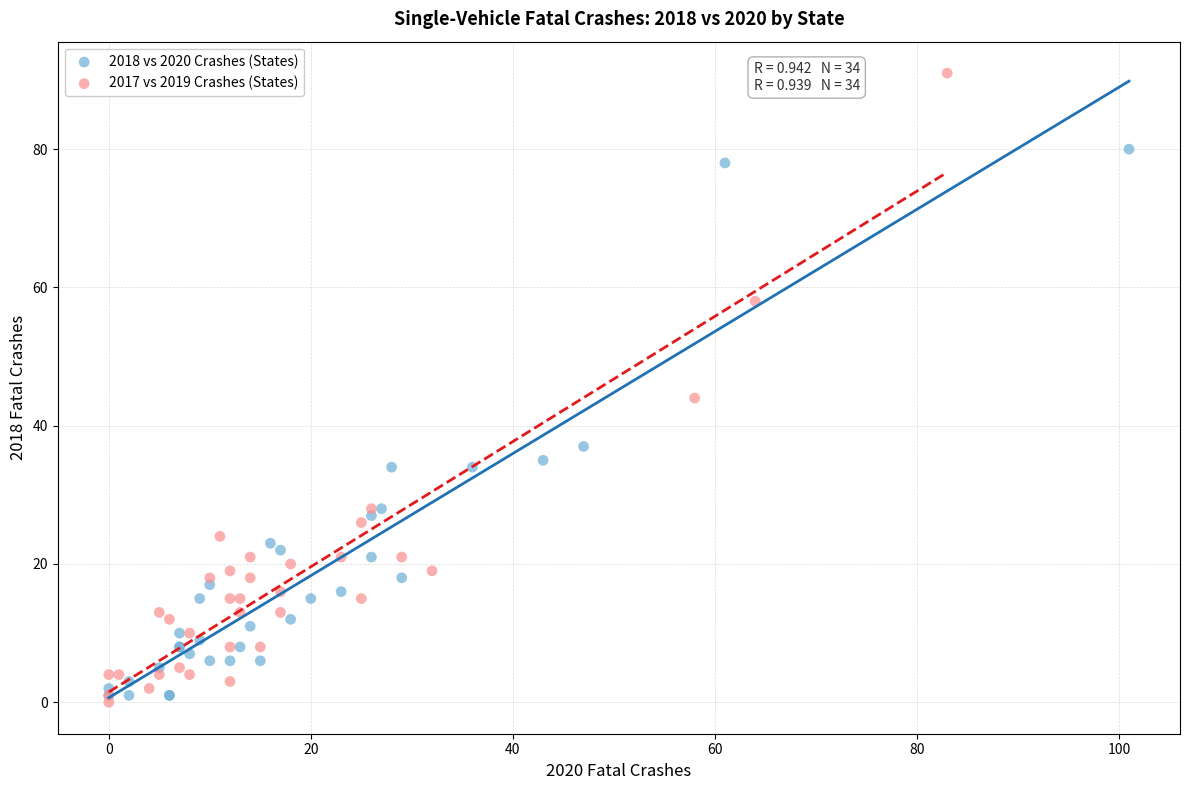

Which series reaches the maximum Y coordinate?

2017 vs 2019 Crashes (States)